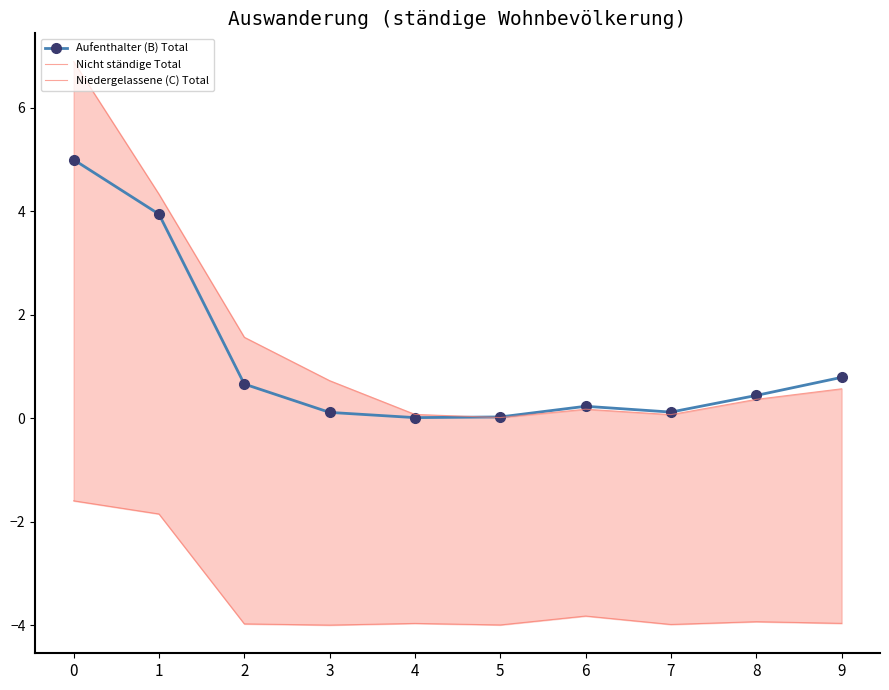

True or false: Niedergelassene (C) Total and Nicht ständige Total cross at least once.

False